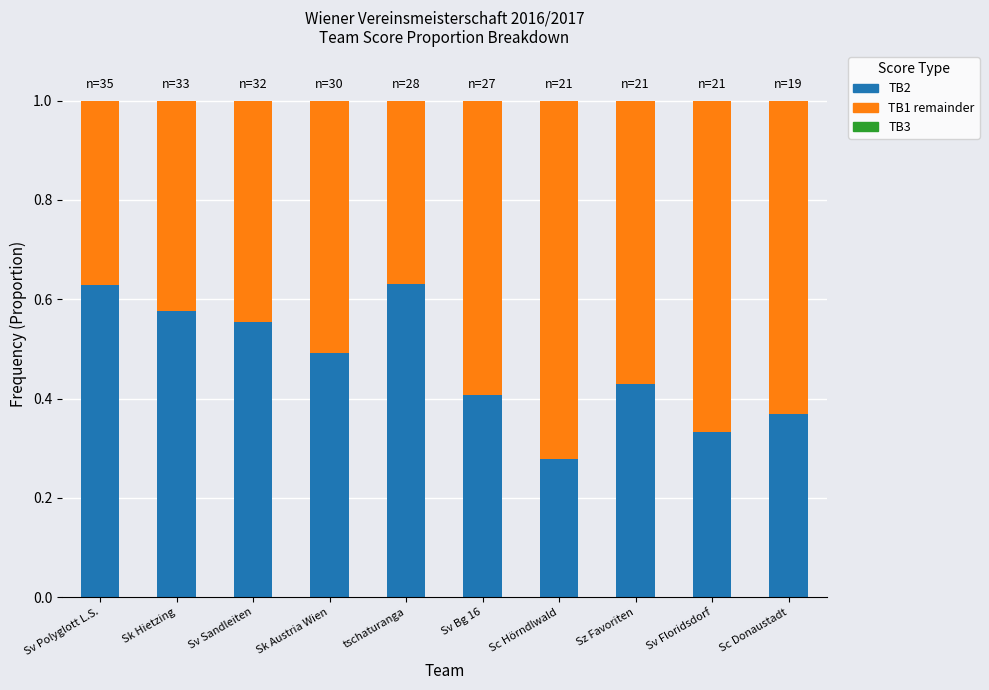

The TB2 series shows 0.8 at Sk Austria Wien. True or false?

False